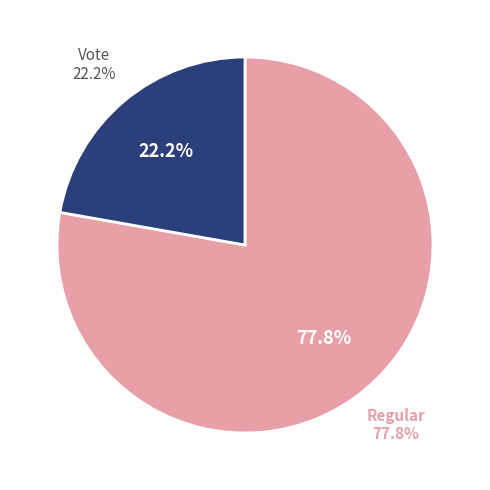

Is there a majority slice in this chart?

Yes